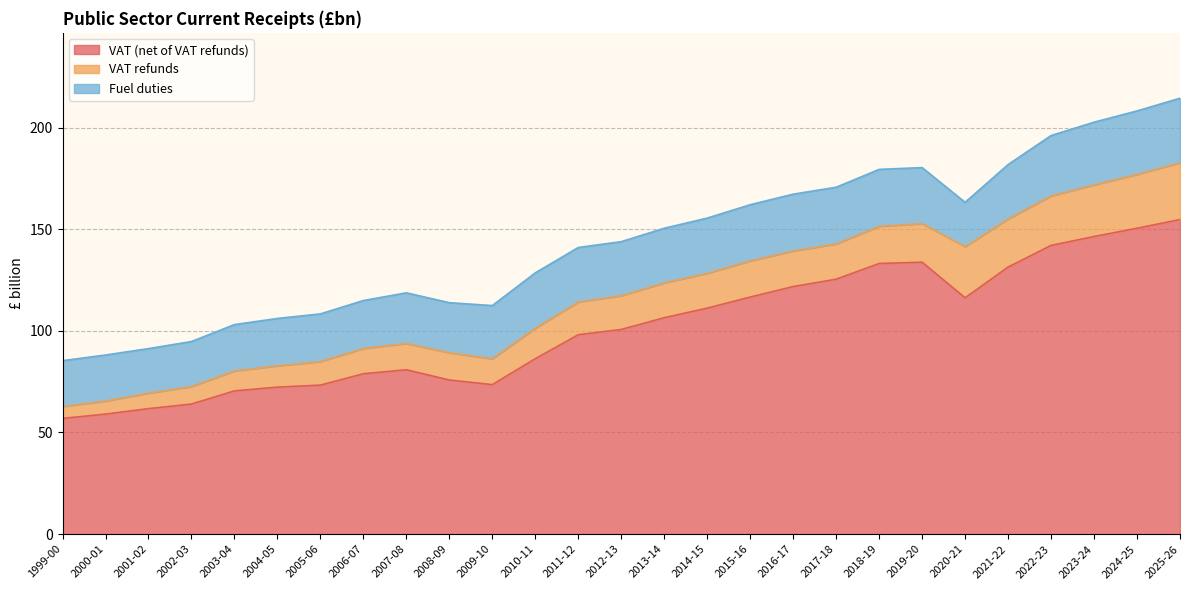

Reading left to right, extract all data points from this chart.

VAT (net of VAT refunds): 56.9	59.0	61.7	64.0	70.5	72.3	73.3	78.9	80.9	75.8	73.5	86.3	98.1	100.7	106.5	111.2	116.6	121.8	125.4	133.1	133.8	116.3	131.4	142.0	146.4	150.5	154.8
VAT refunds: 5.9	6.4	7.6	8.6	9.8	10.5	11.6	12.4	12.9	13.4	12.7	15.0	16.1	16.6	17.1	17.1	17.8	17.5	17.4	18.3	19.0	25.2	23.7	24.4	25.4	26.5	27.9
Fuel duties: 22.5	22.6	21.9	22.1	22.8	23.3	23.4	23.6	24.9	24.6	26.2	27.3	26.8	26.6	26.9	27.2	27.6	27.9	27.9	28.0	27.6	21.8	26.7	29.7	30.8	31.2	31.7